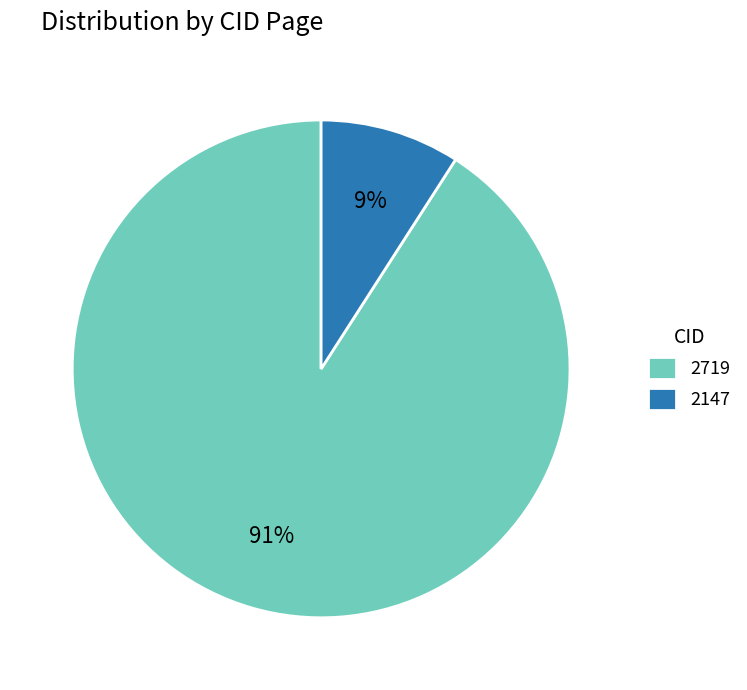

To the nearest percent, what is the difference between the largest and smallest slice percentages?

82%